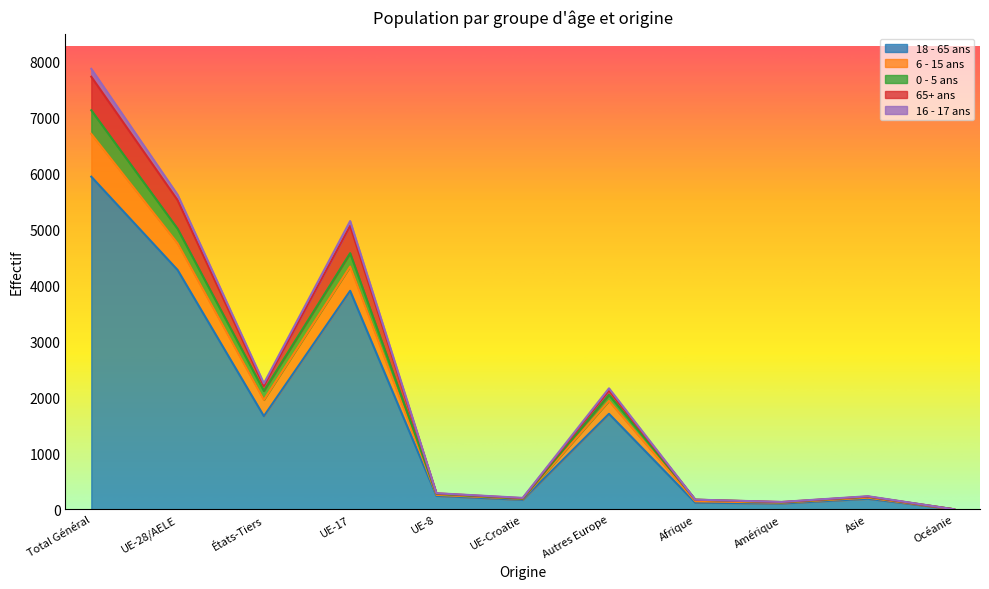

True or false: 18 - 65 ans and 16 - 17 ans intersect in this chart.

False